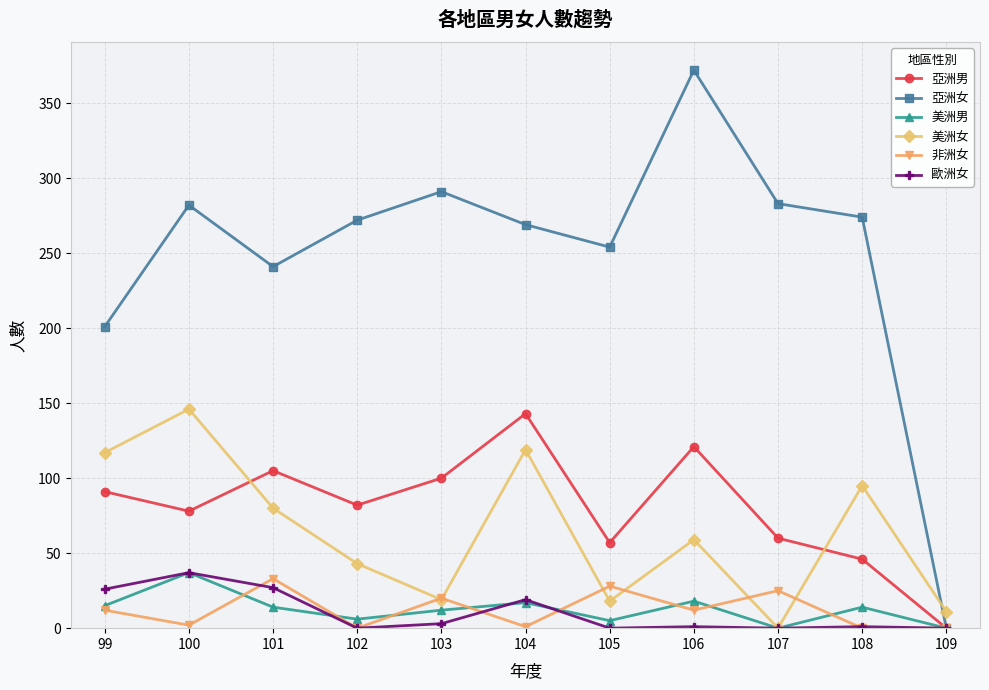

What is the value of the 美洲女 point at the 7th from the left?

18